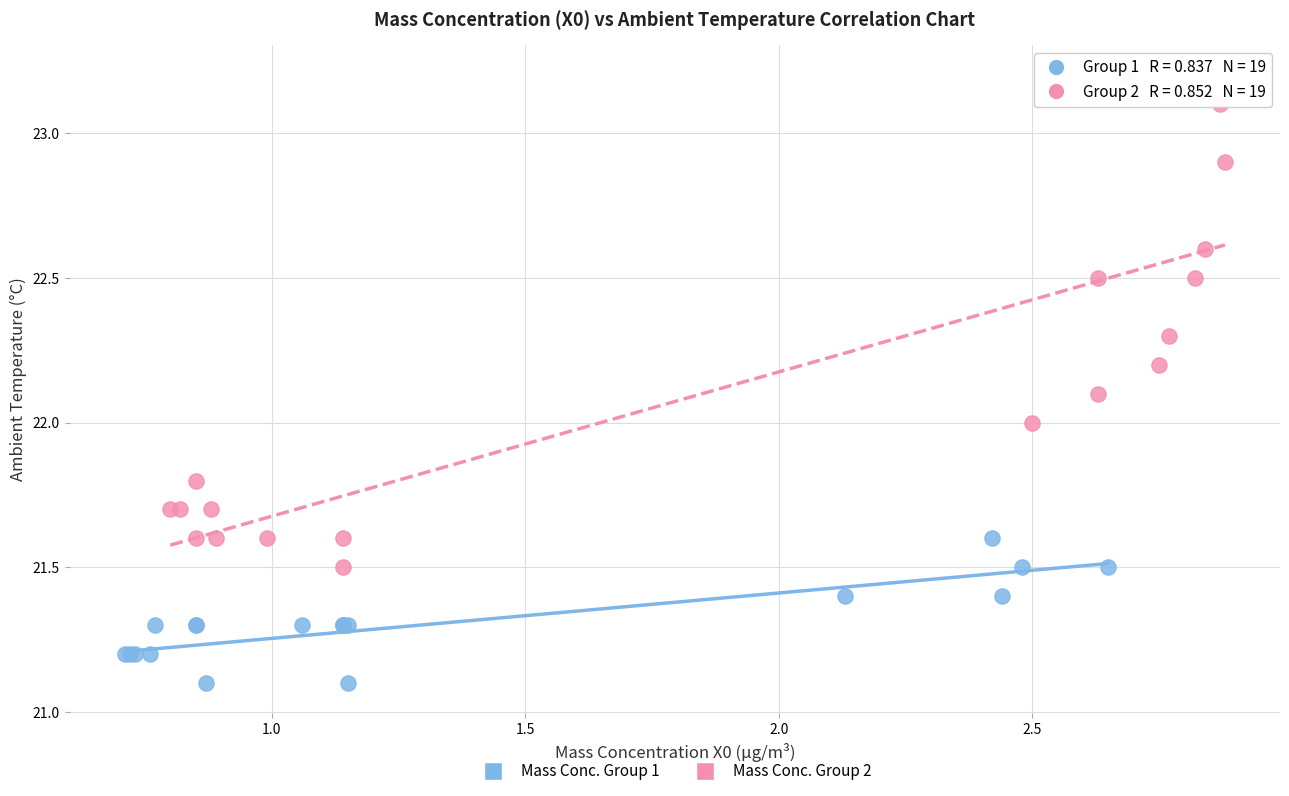

Which series contains the lowest Y value?

Mass Conc. Group 1